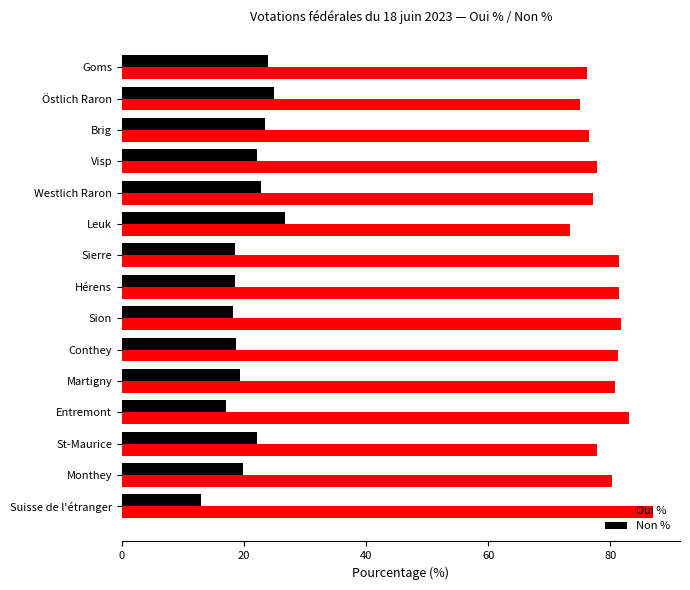

Rank the series by their maximum value, from lowest to highest.

Non %, Oui %